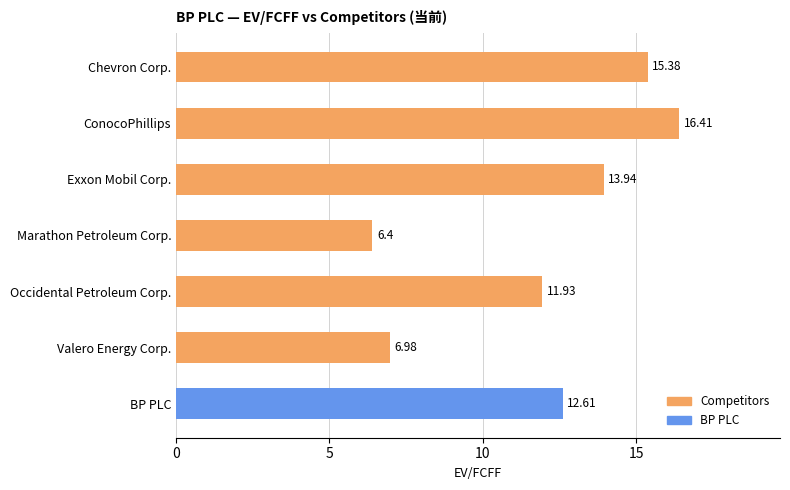

At which label is the value closest to 11?

Occidental Petroleum Corp.